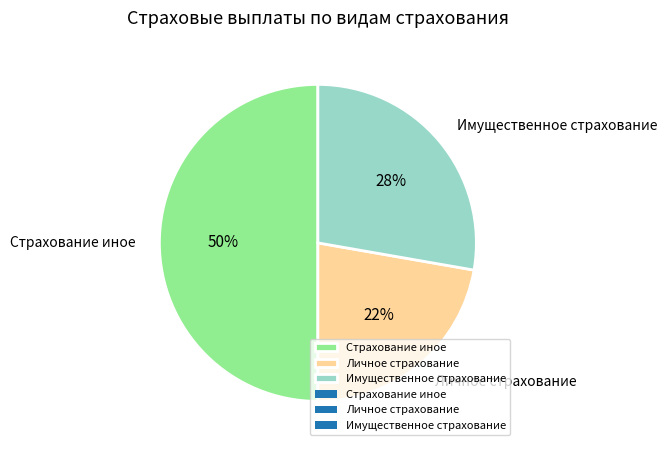

How many segments does this pie chart have?

3